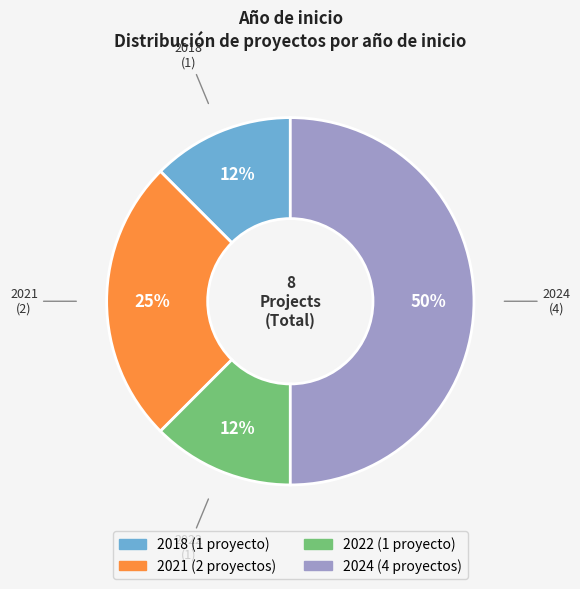

To the nearest percent, what is the average slice percentage?

25%